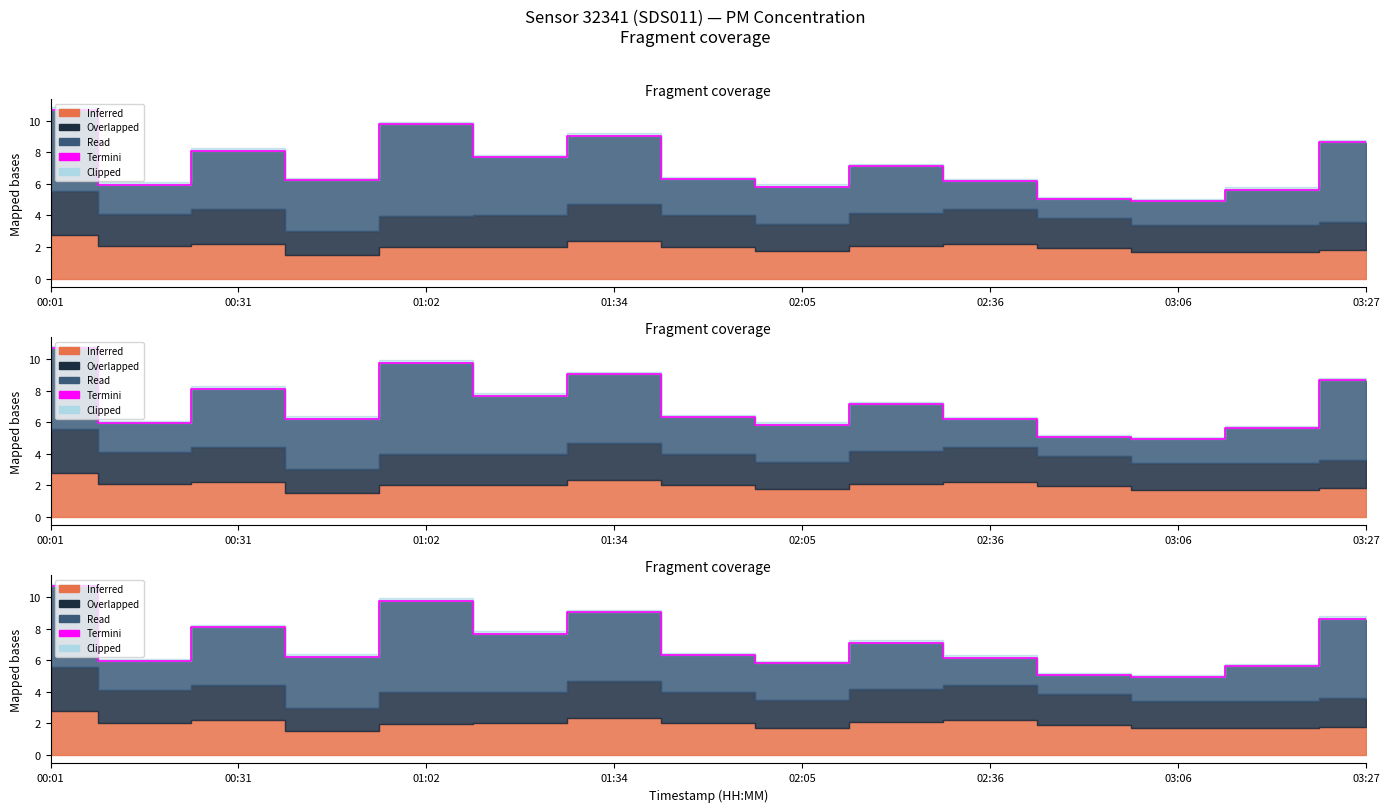

What is the sum of all values?

107.2